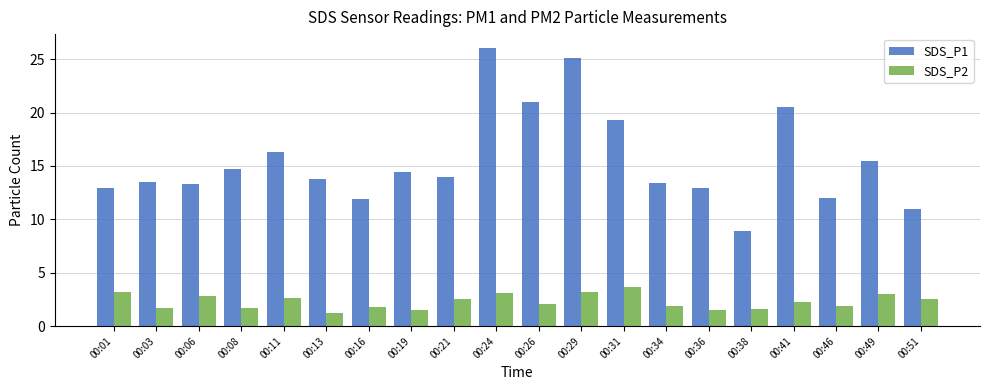

How many series are shown in this chart?

2